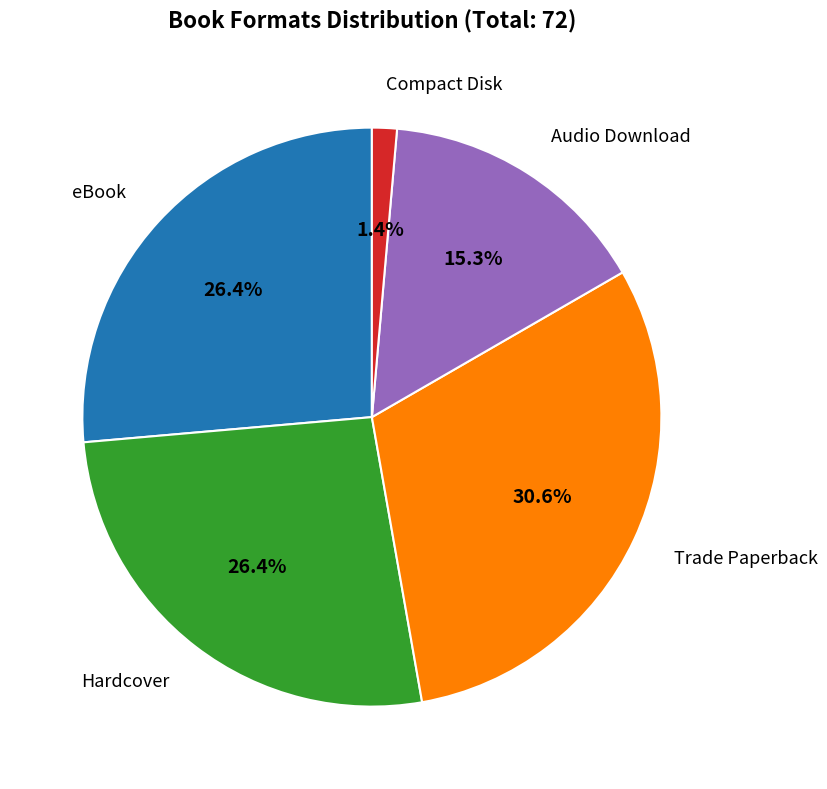

Is there any slice that represents more than half of the pie?

No